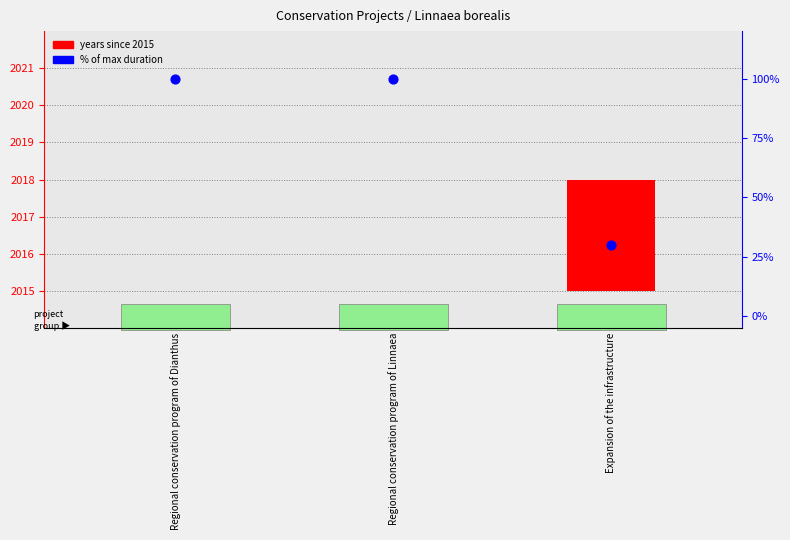

Which series has the largest total across all categories?

% of max duration